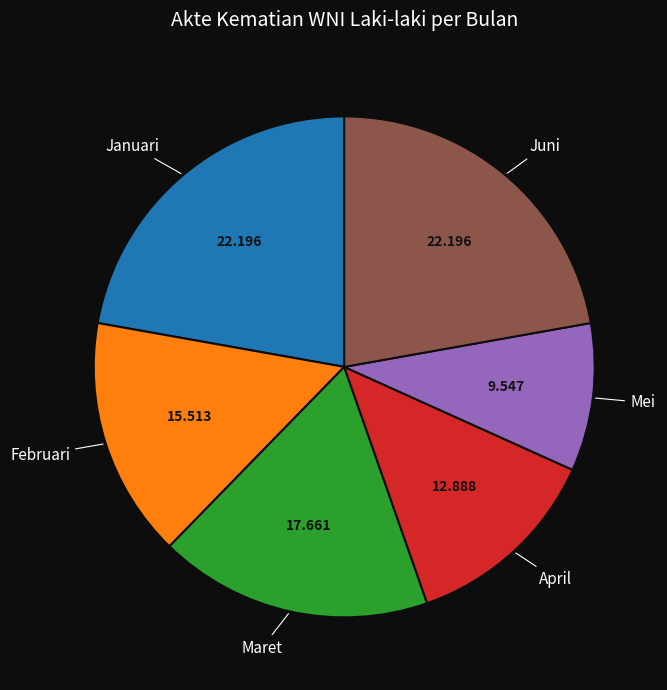

How many segments does this pie chart have?

6